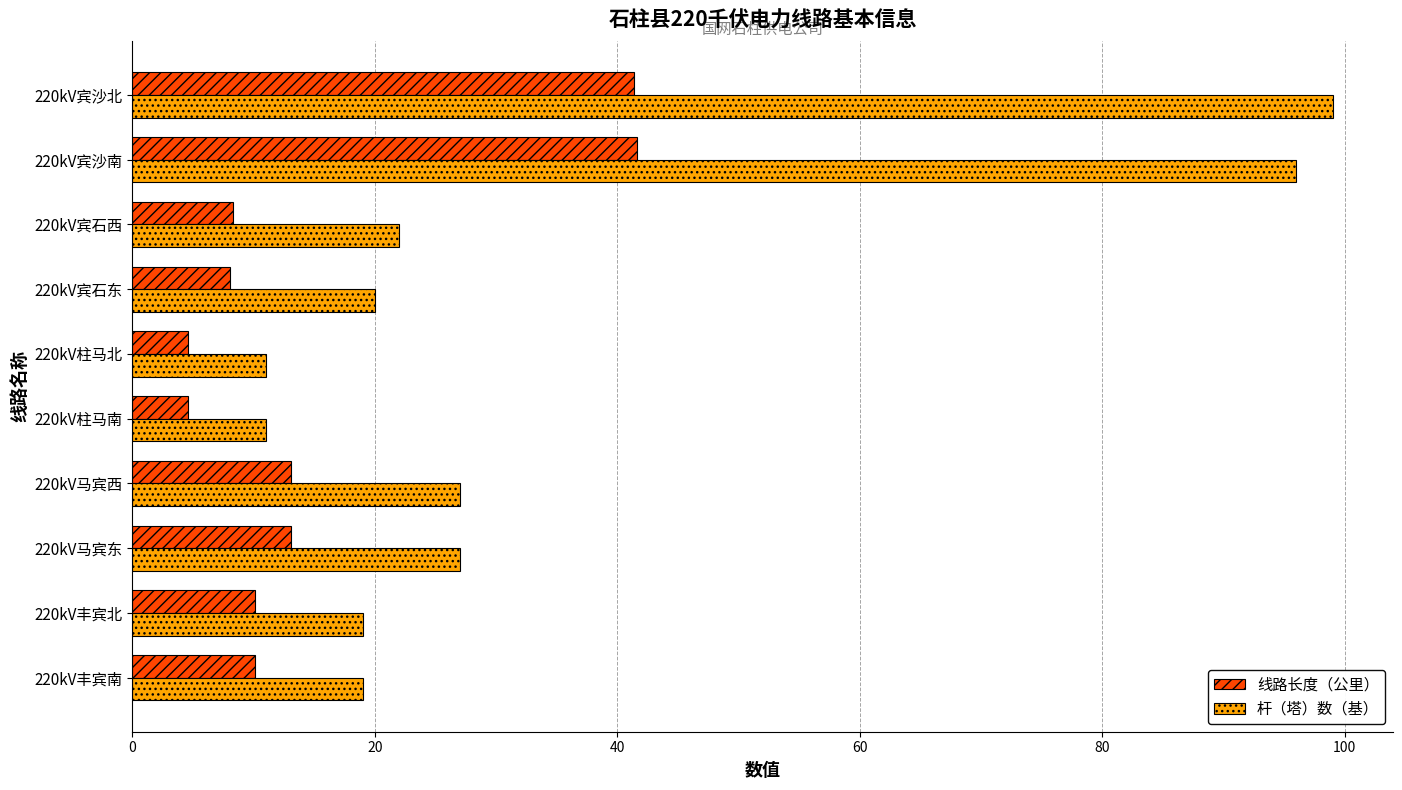

Rank the series by their average value, from lowest to highest.

线路长度（公里）, 杆（塔）数（基）